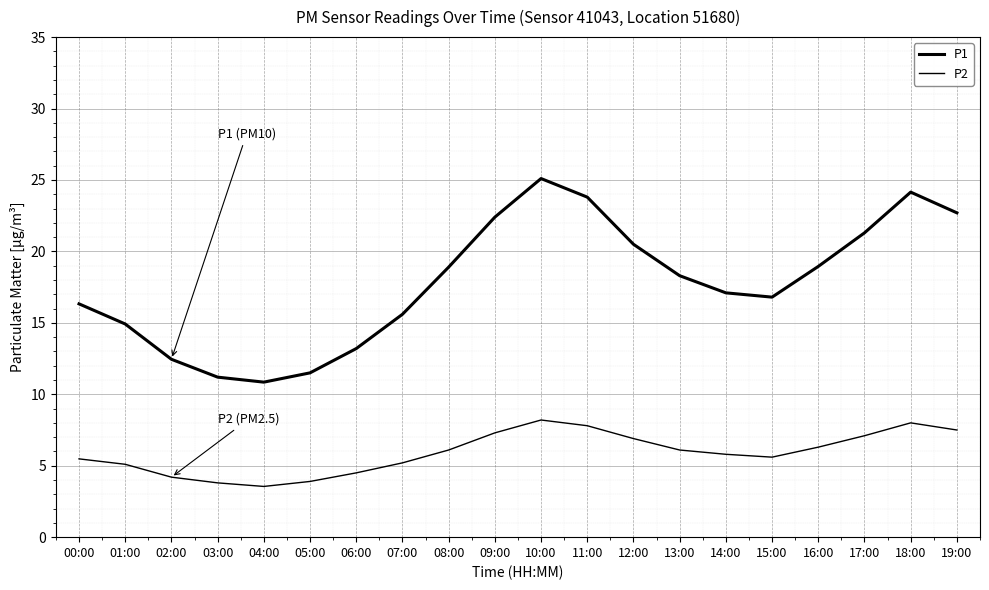

What is the value of the P2 point at the 5th from the left?

3.5